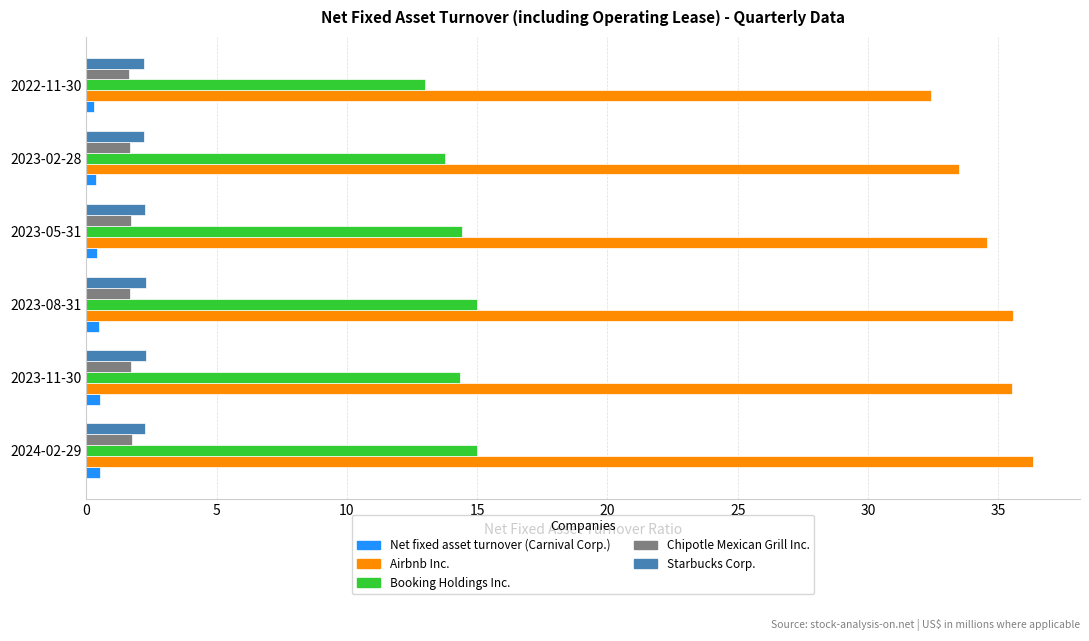

At how many categories does at least one series exceed 8?

6